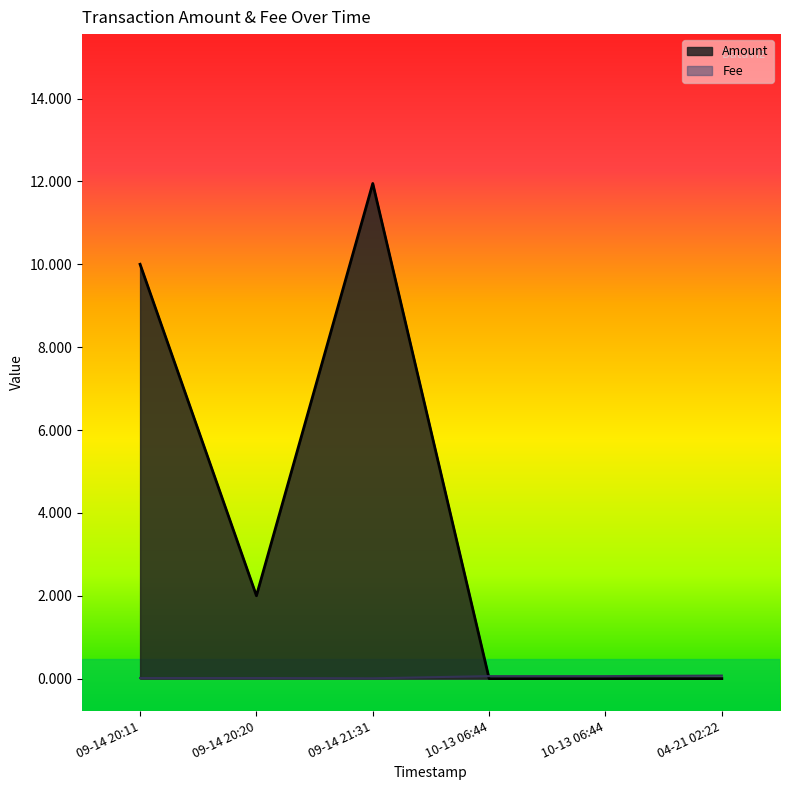

Does the chart display data point markers on the line(s)?

No